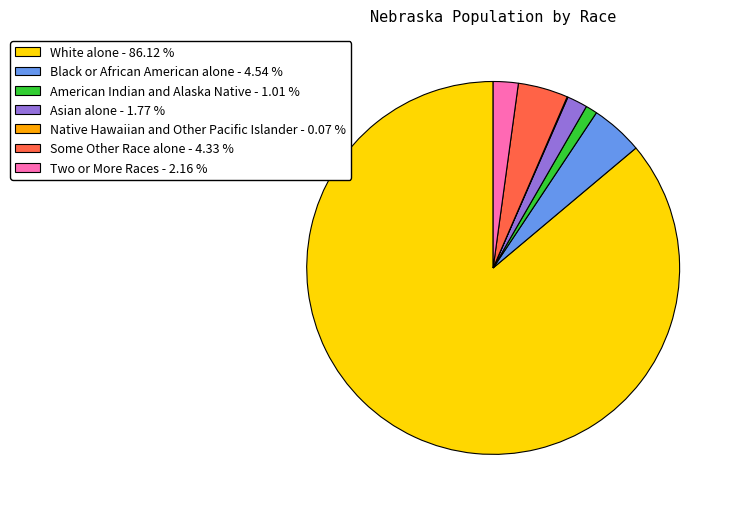

Which category accounts for the majority?

White alone